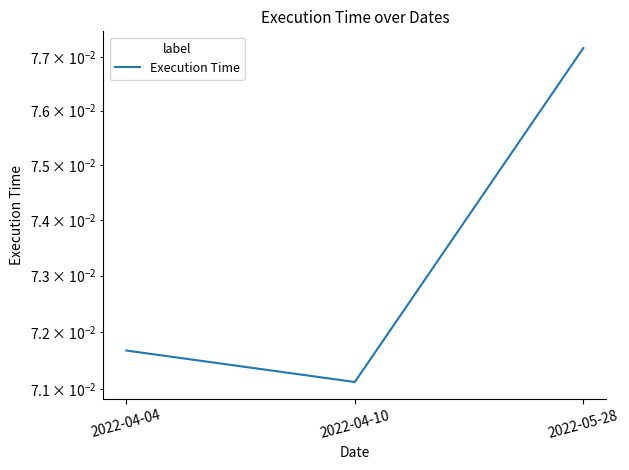

List the labels in order of value, smallest first.

2022-04-10, 2022-04-04, 2022-05-28